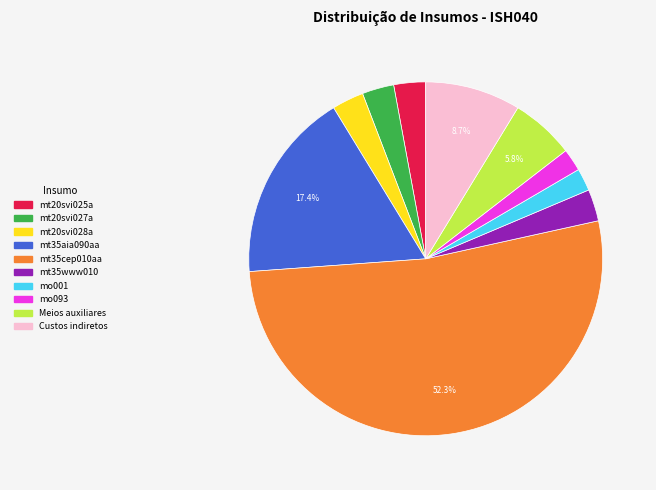

Between mt20svi025a and mo093, which is larger?

mt20svi025a